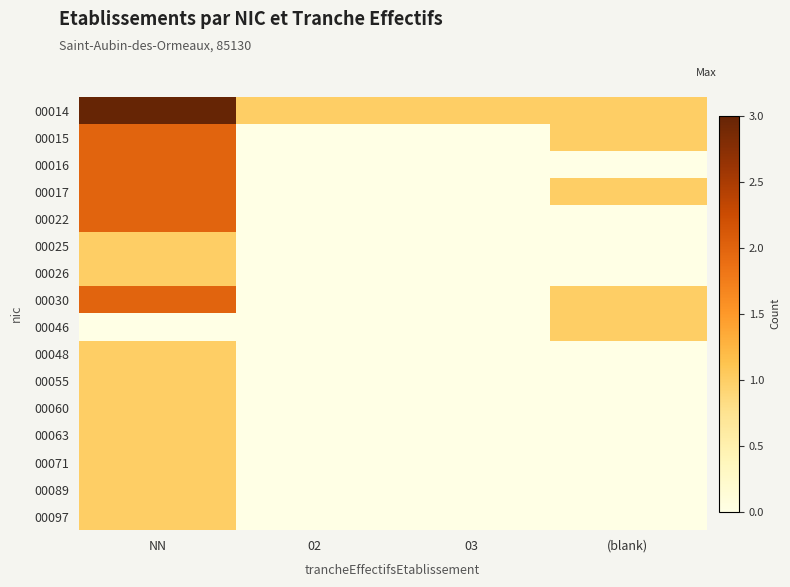

List the series in order of their peak value, lowest first.

00025, 00026, 00046, 00048, 00055, 00060, 00063, 00071, 00089, 00097, 00015, 00016, 00017, 00022, 00030, 00014